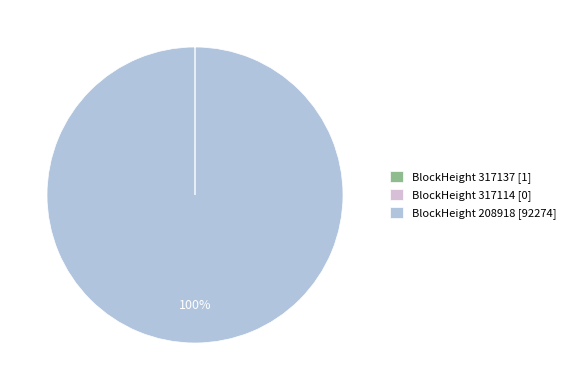

Is there a majority slice in this chart?

Yes